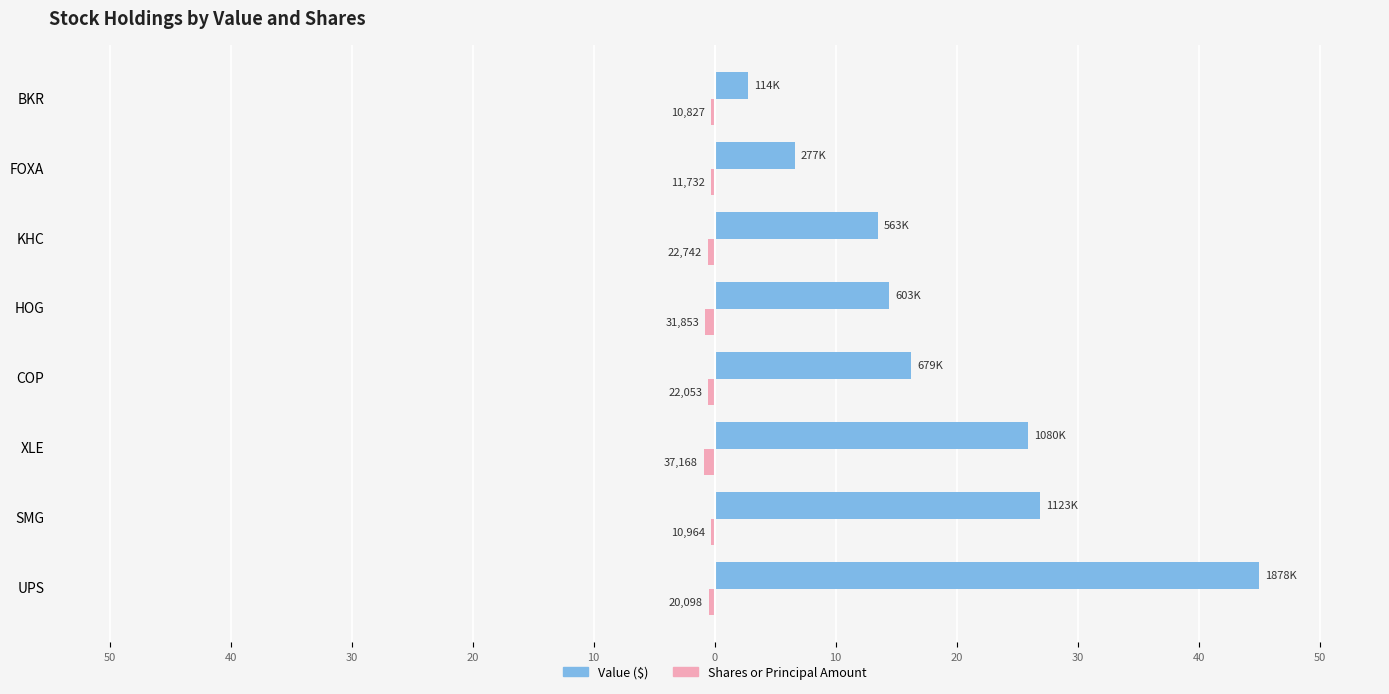

Is it true that Value equals 41.6 at SMG?

False